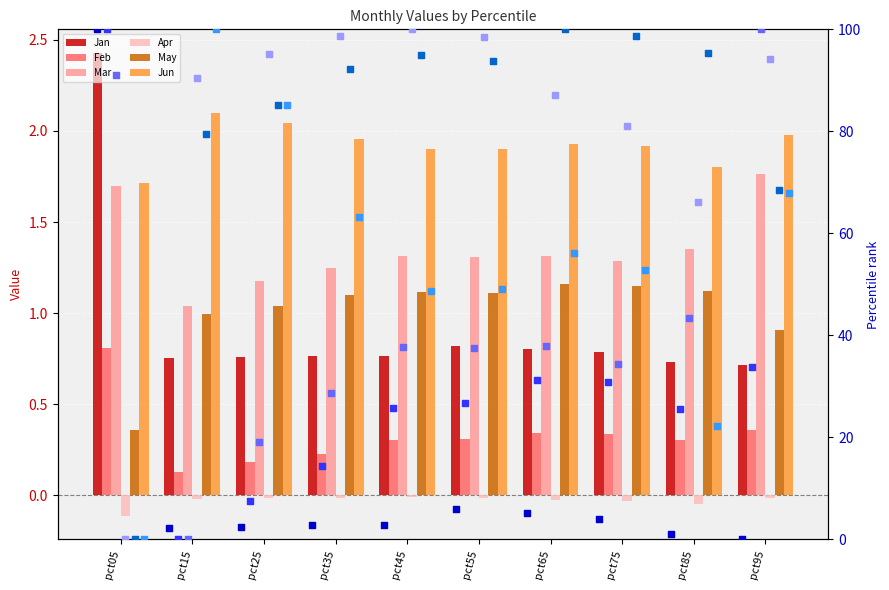

Which series has the largest total across all categories?

May